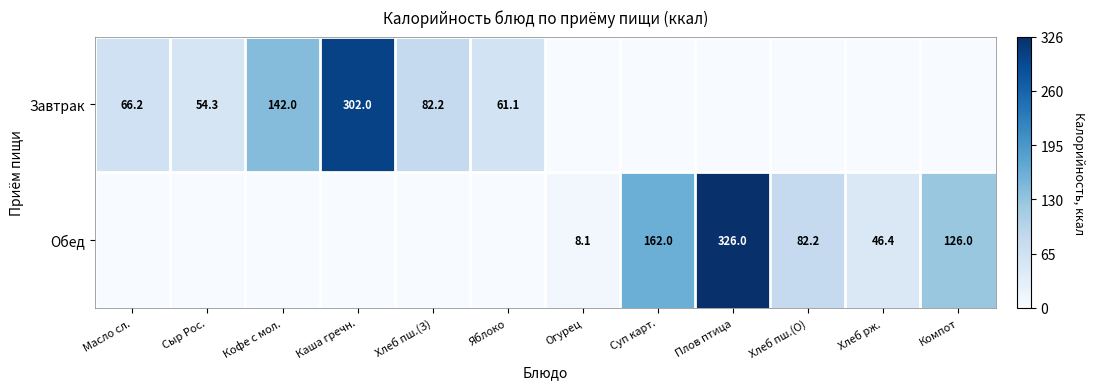

Which label corresponds to the largest value in the chart?

Плов птица